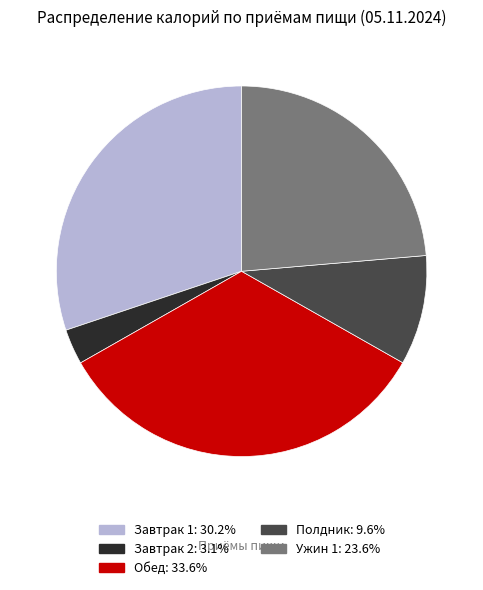

The Ужин 1 slice represents 24% of the pie. True or false?

True